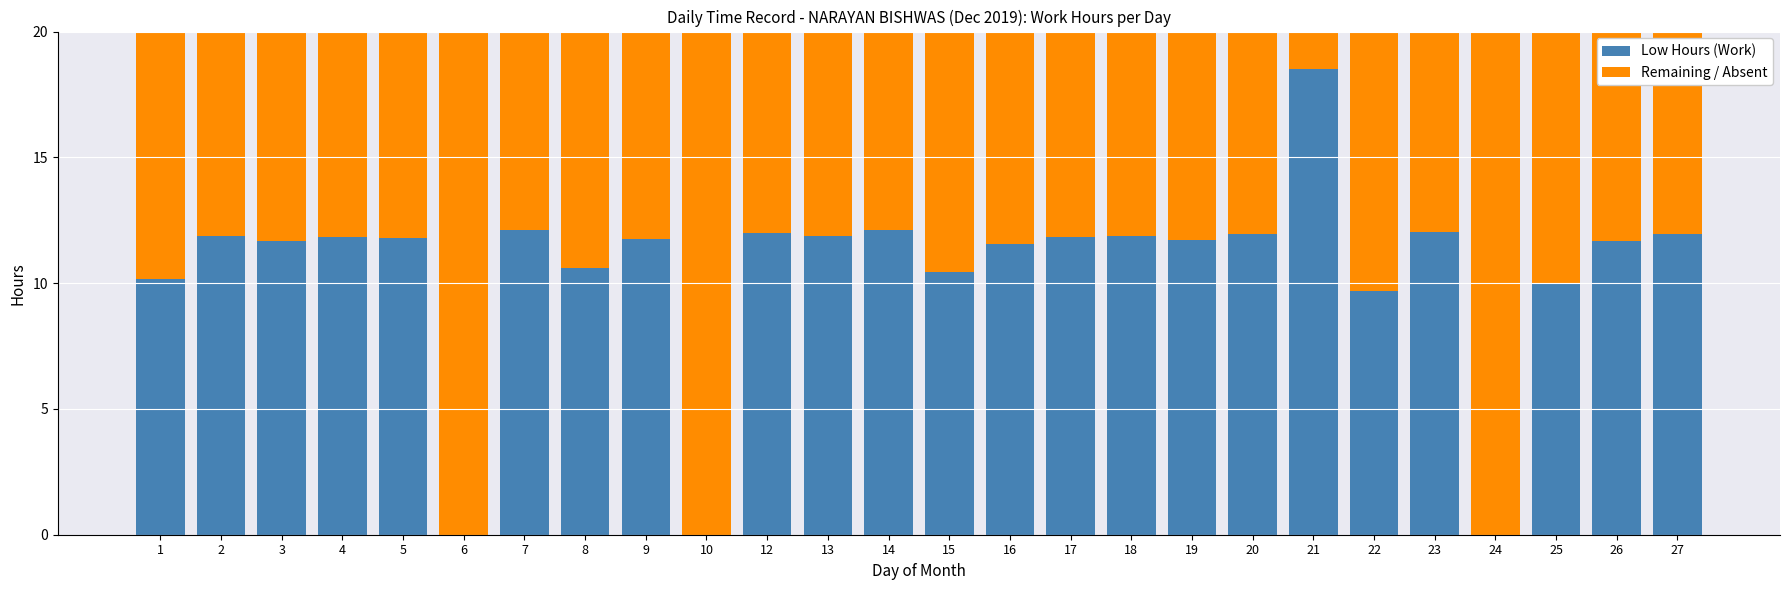

How many data points in Low Hours (Work) are above 11?

18